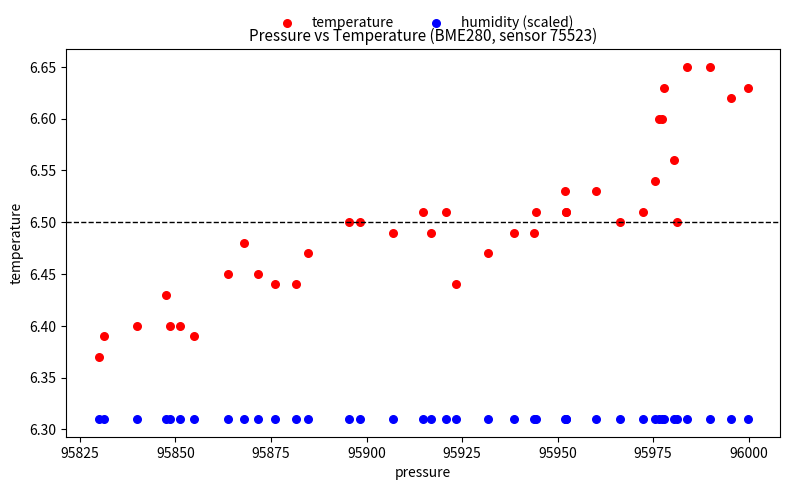

Which series contains the highest Y value?

temperature